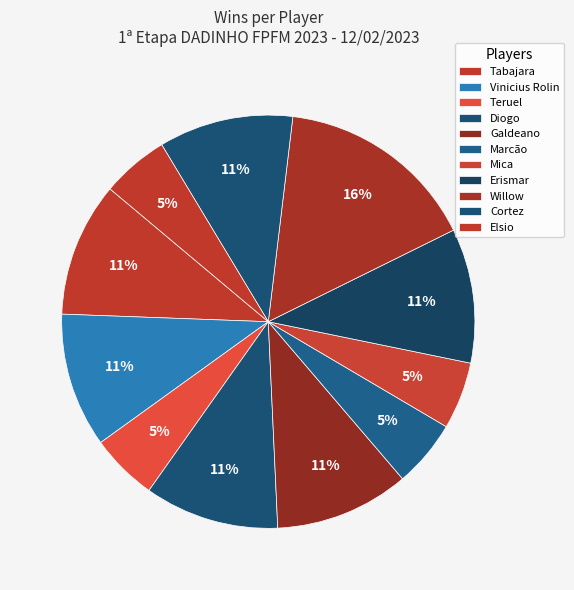

Does any single category account for the majority?

No